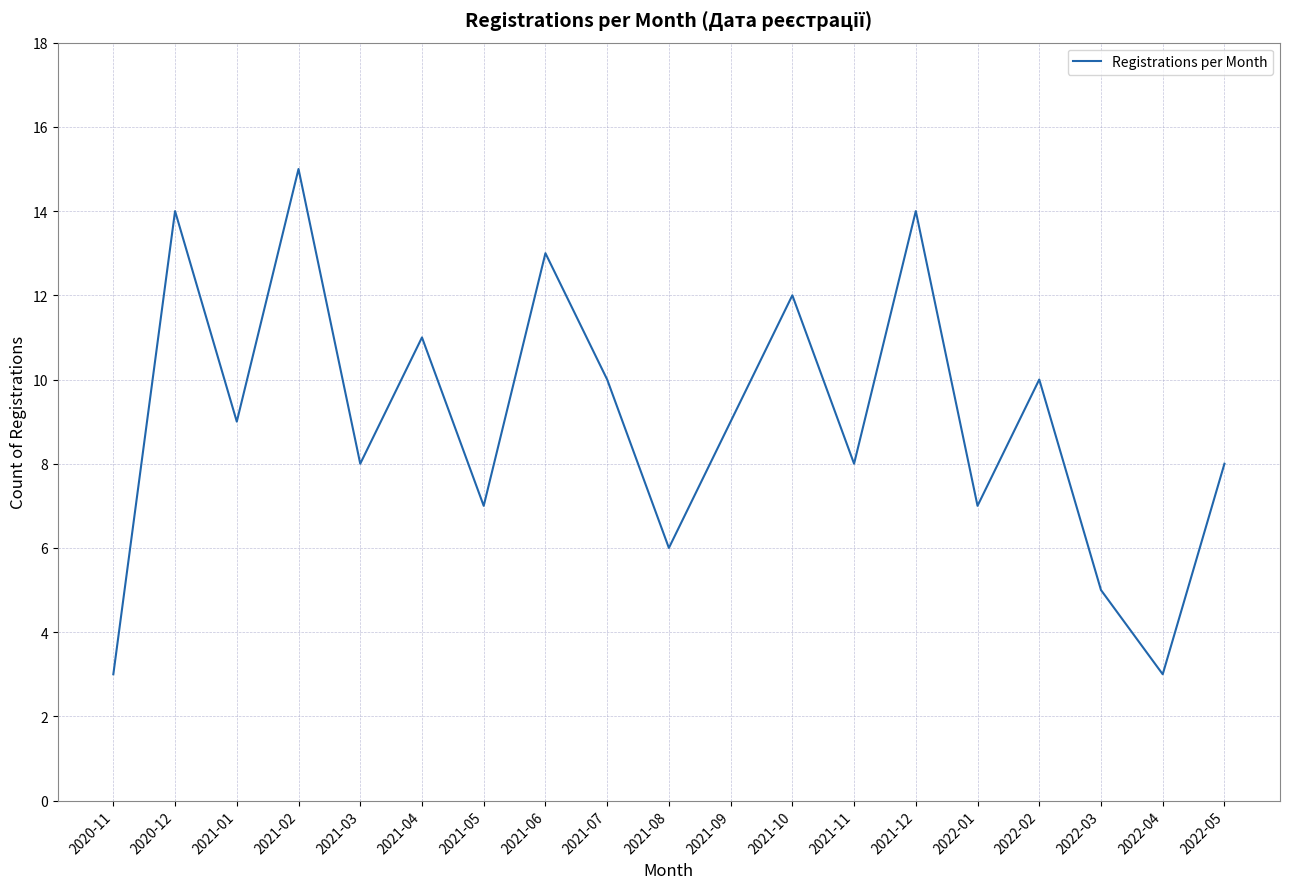

Which has a higher value, 2022-05 or 2022-01?

2022-05